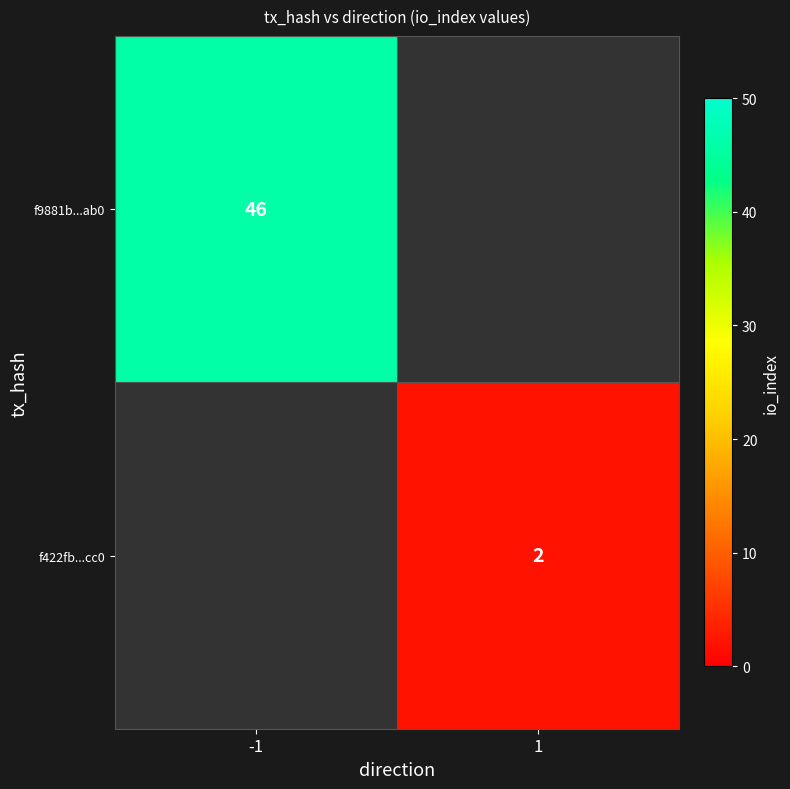

True or false: f9881b...ab0 has a value of 26 at -1.

False